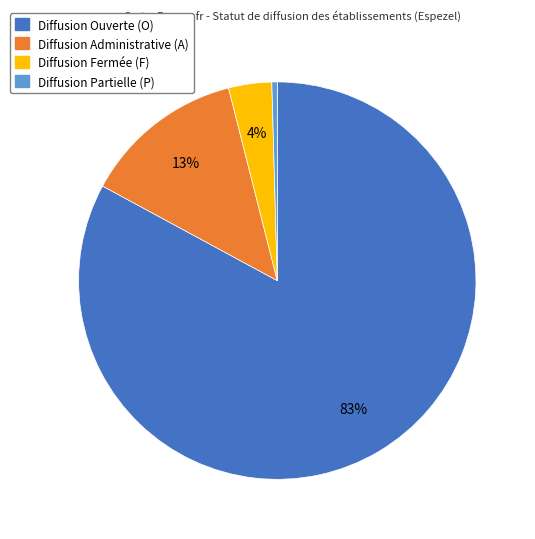

Does any single category account for the majority?

Yes